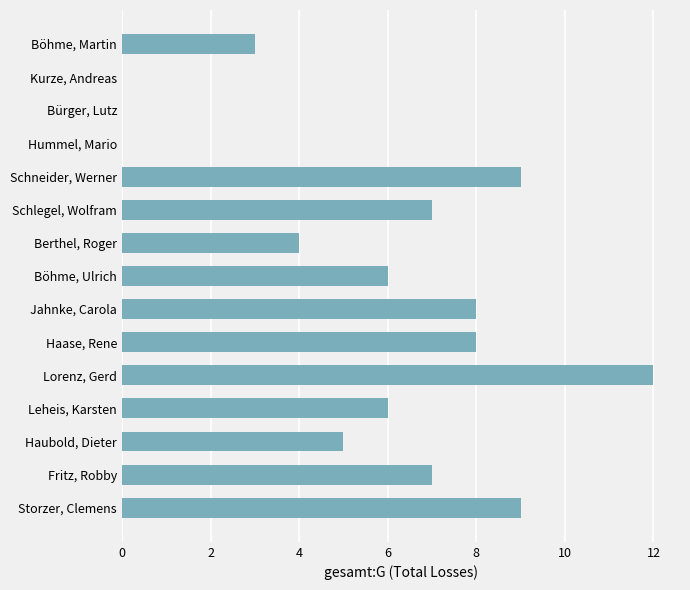

Count the number of data series in this chart.

1